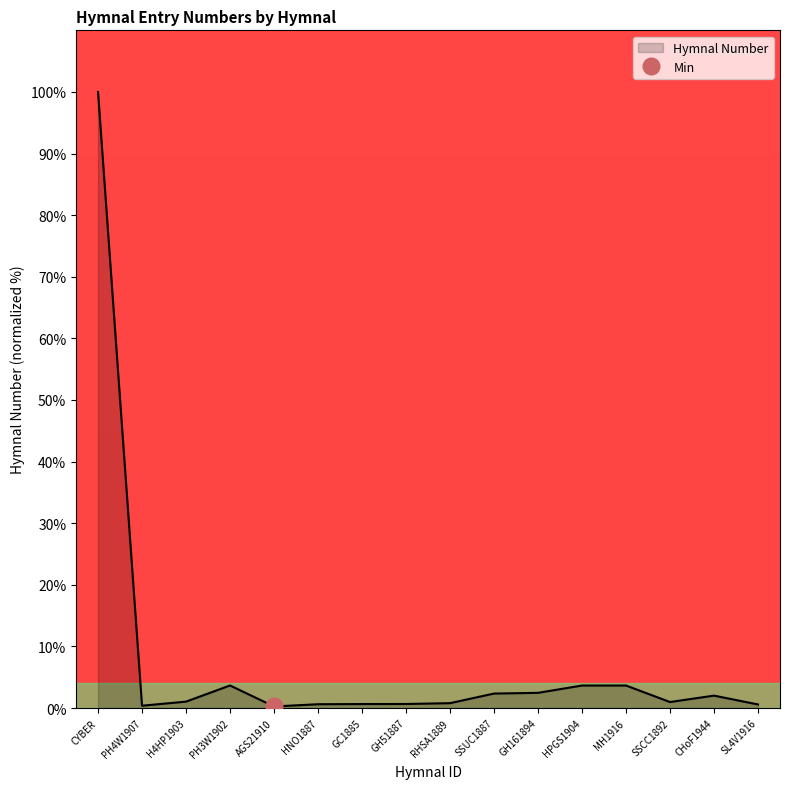

What is the label of the 7th point from the left?

GC1885